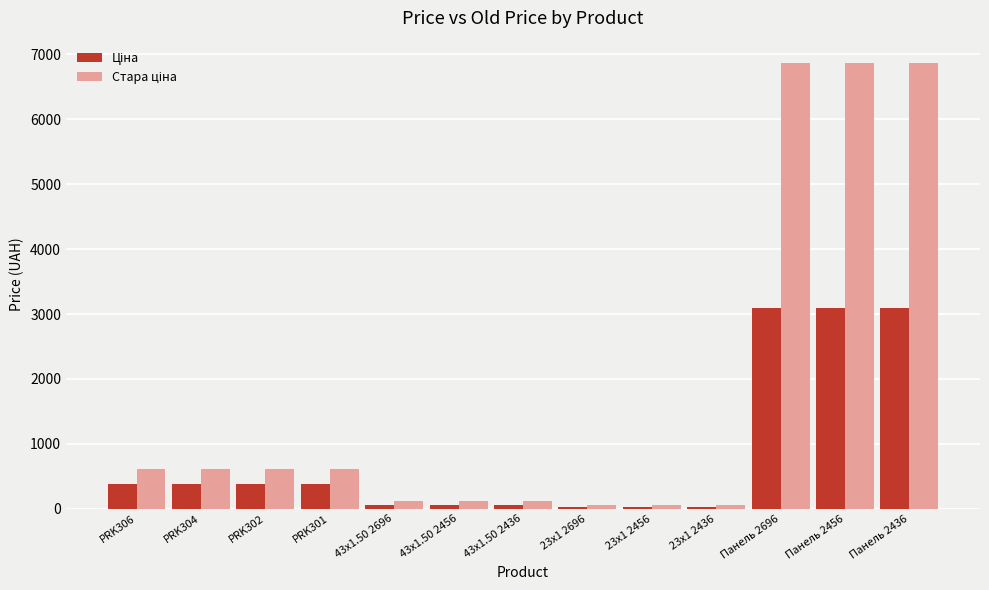

What is the spread (max minus min) of values at PRK302?

228.3